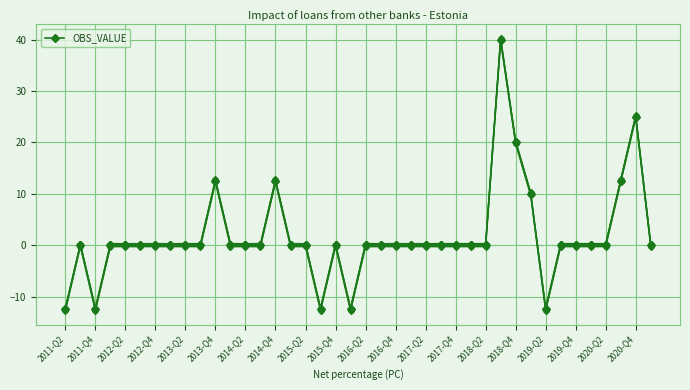

How many lines are shown in the chart?

1